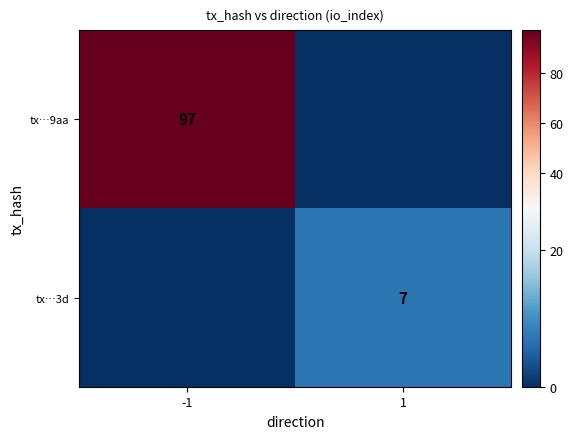

What is the difference between the tx…9aa values at -1 and 1?

97